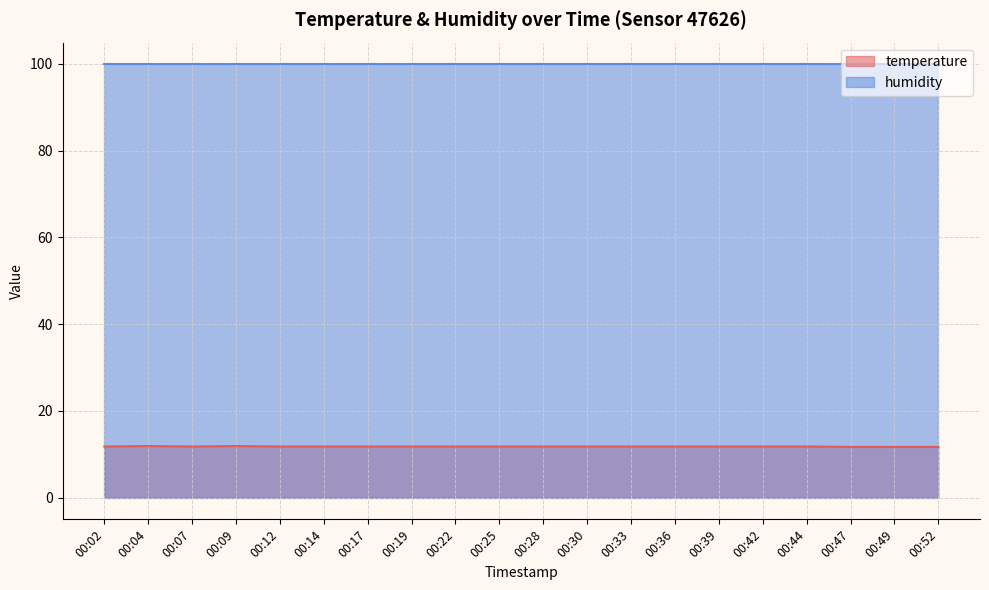

True or false: temperature and humidity cross at least once.

False